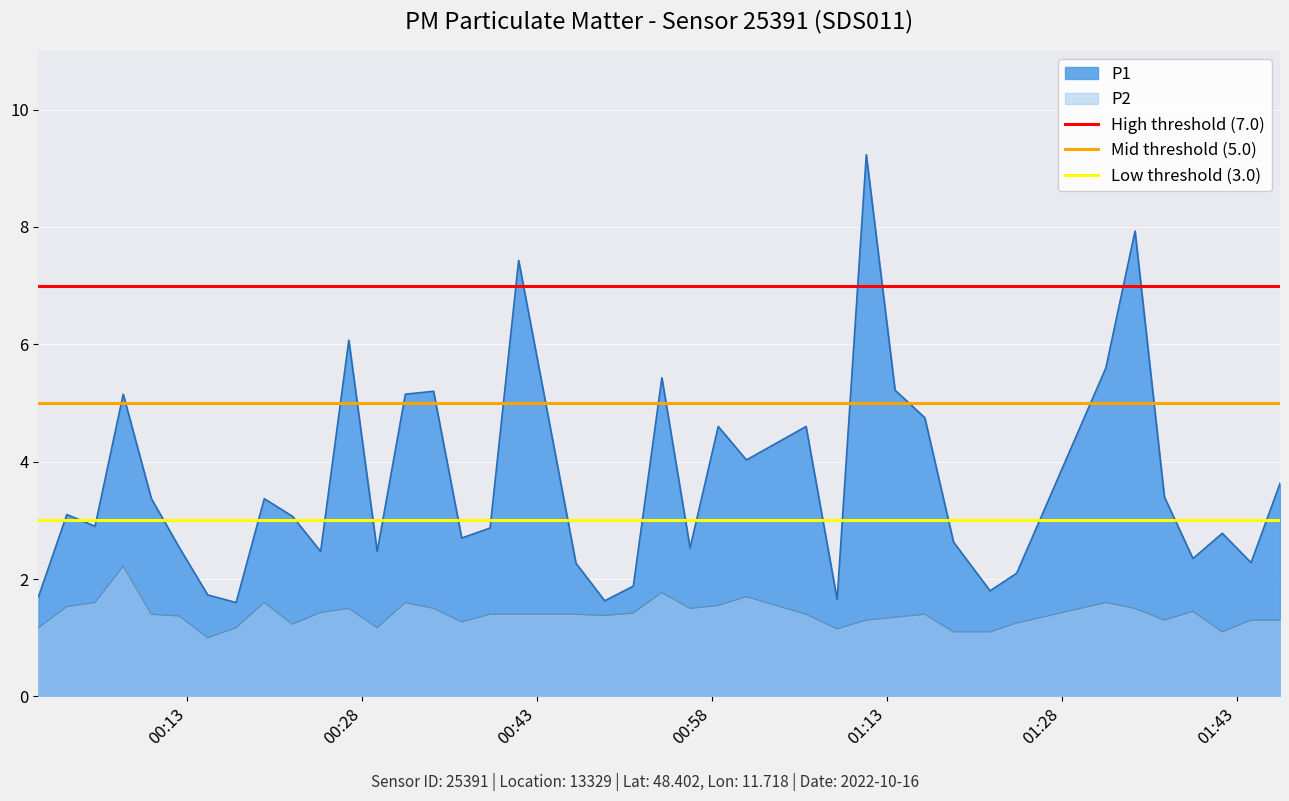

What is the minimum value for P2?

1.0